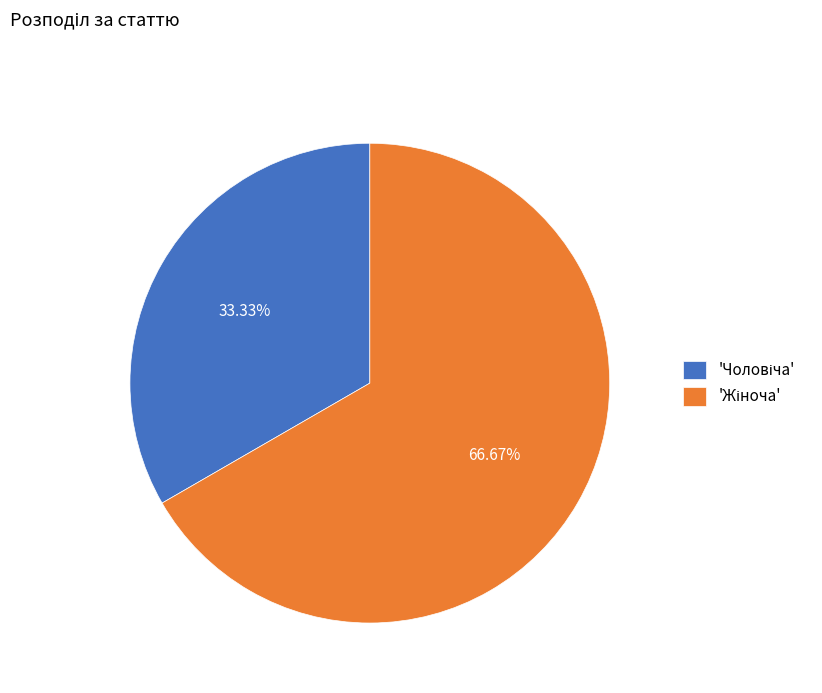

To the nearest percent, what is the difference between the largest and smallest slice percentages?

33%